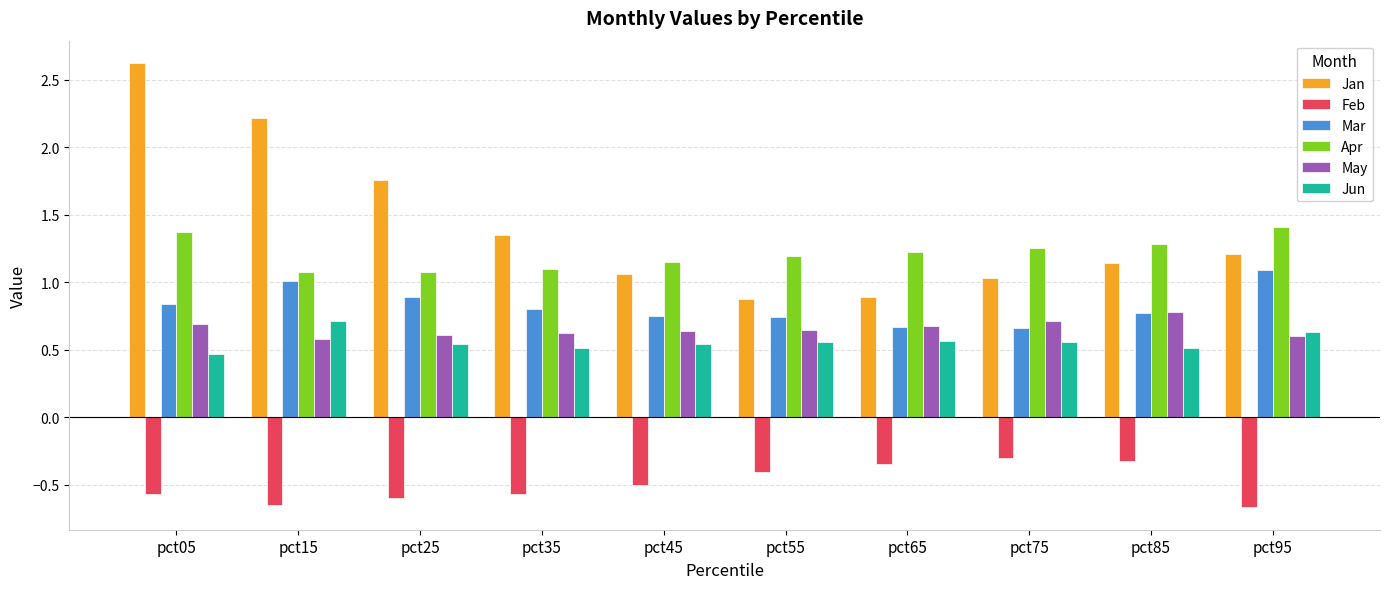

What is the spread (max minus min) of values at pct65?

1.6